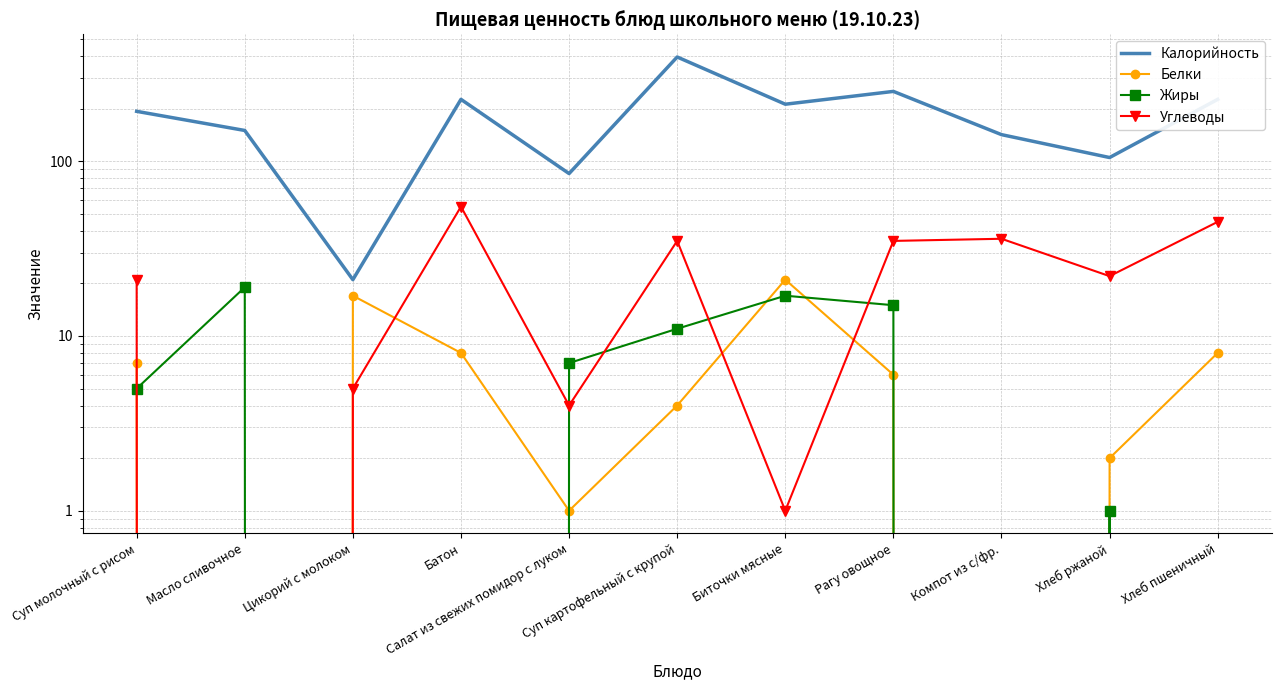

Which category has the lowest value in the Углеводы series?

Масло сливочное